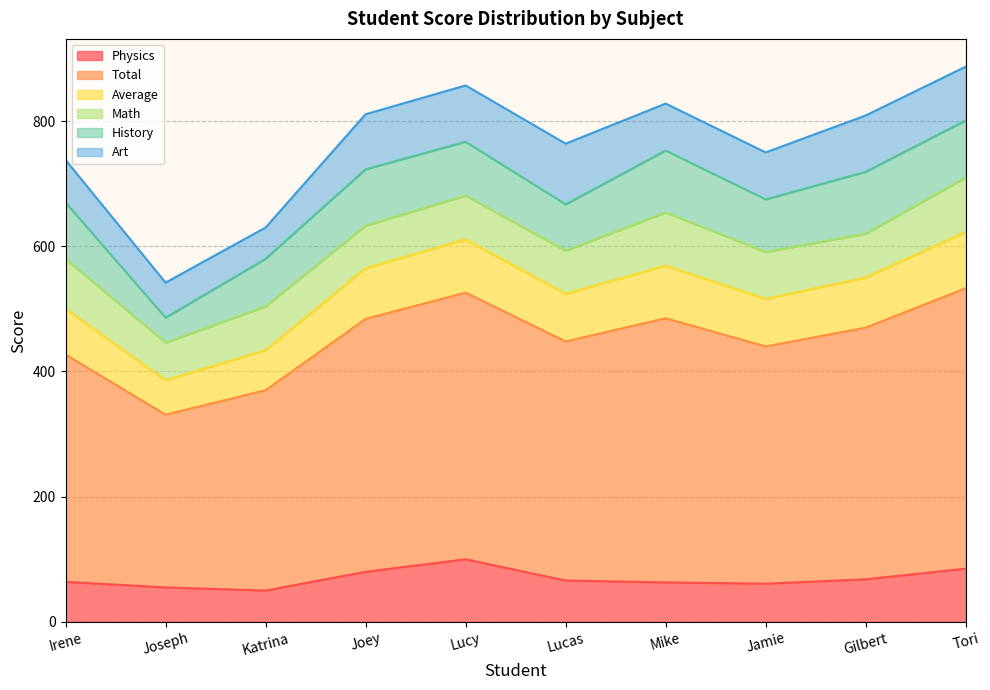

True or false: Physics has a value of 61 at Jamie.

True